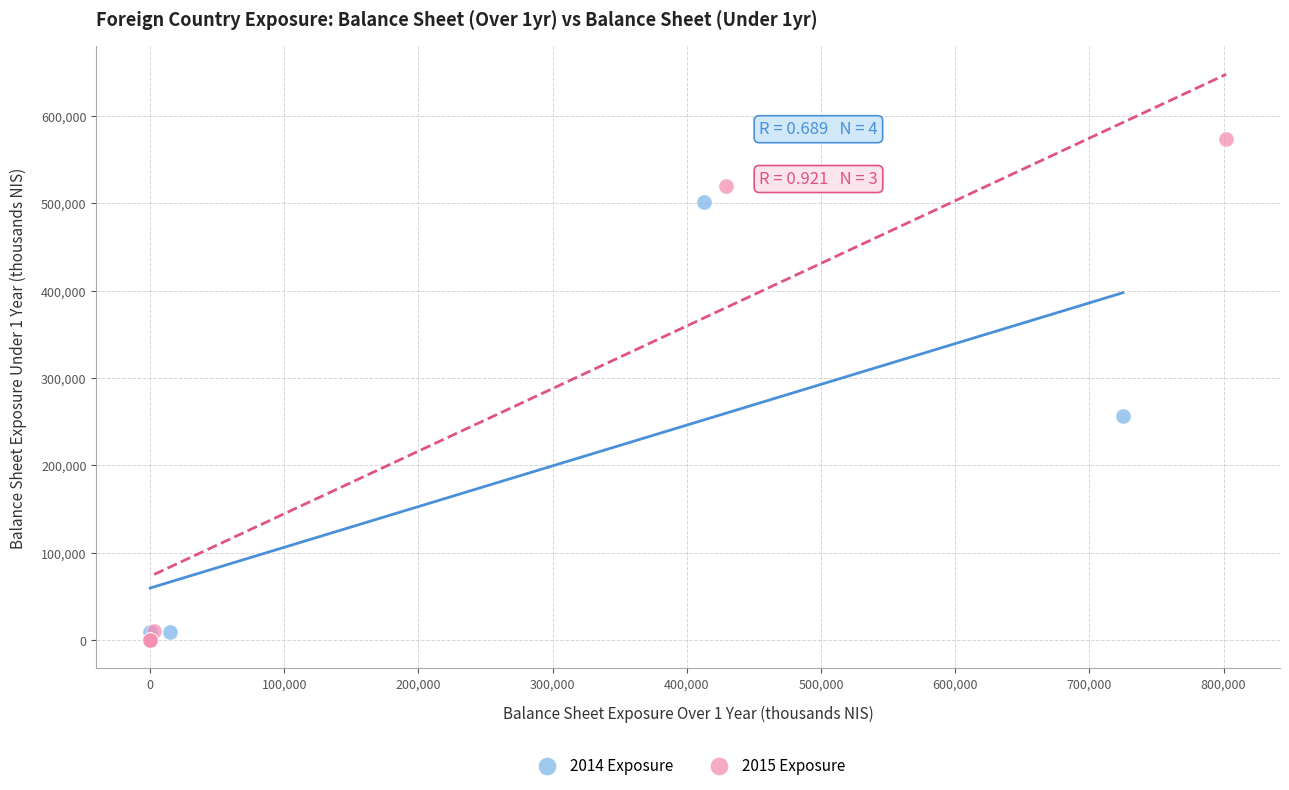

Which series has the largest Y range (max minus min)?

2015 Exposure